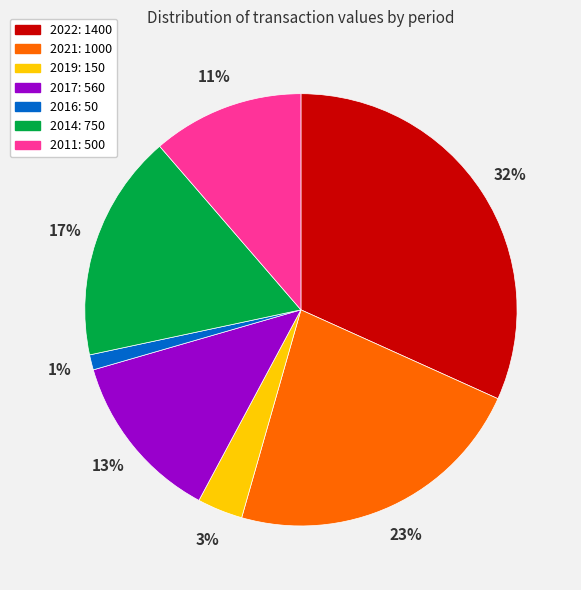

Is the sum of 2019 and 2011 greater than half?

No